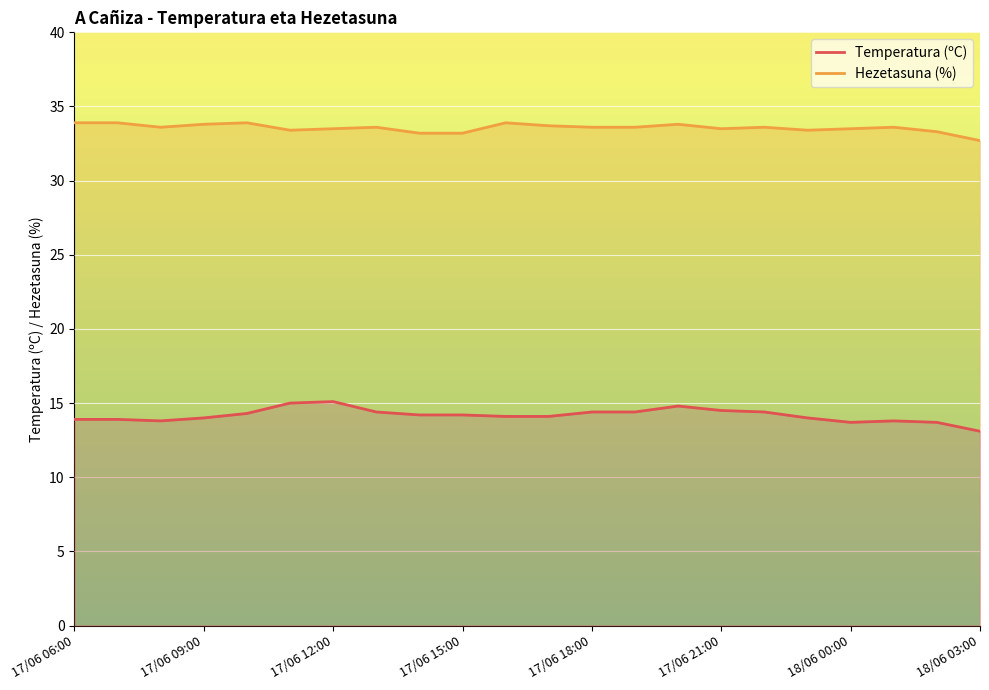

What is the change in value from 17/06 10:00 to 17/06 22:00?

+0.1